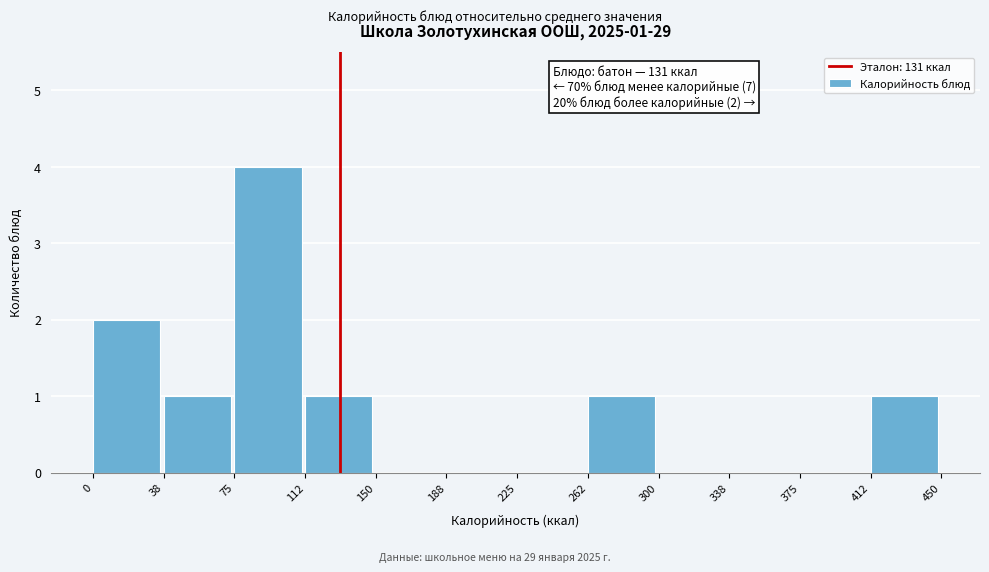

Over which range of the x-axis is the bar tallest?

75 to 112